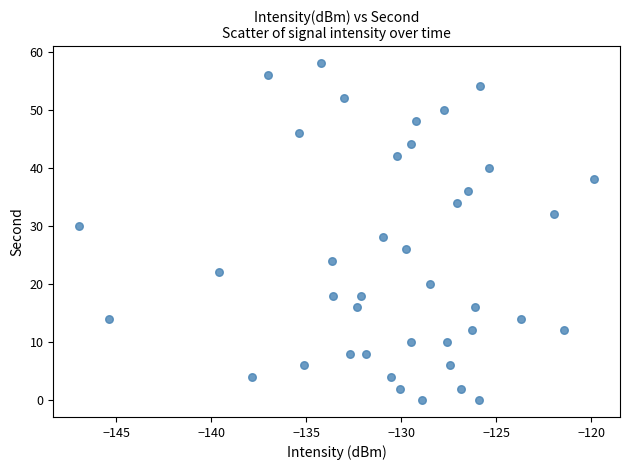

What is the range of Y values (max minus min)?

58